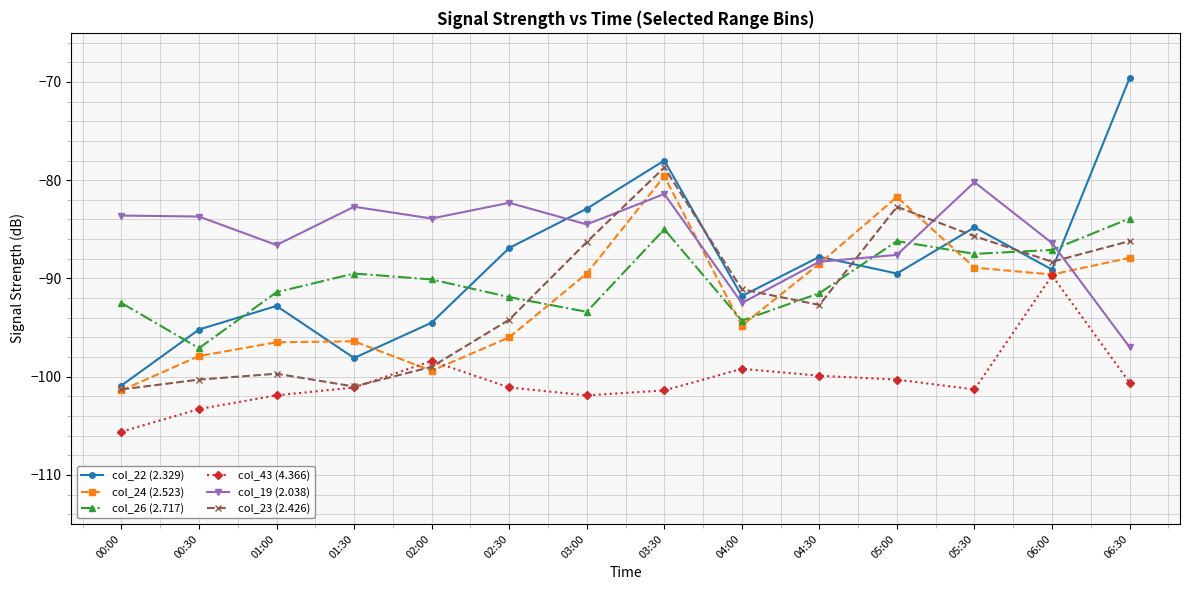

What is the highest value of the col_22 (2.329) series?

-69.6